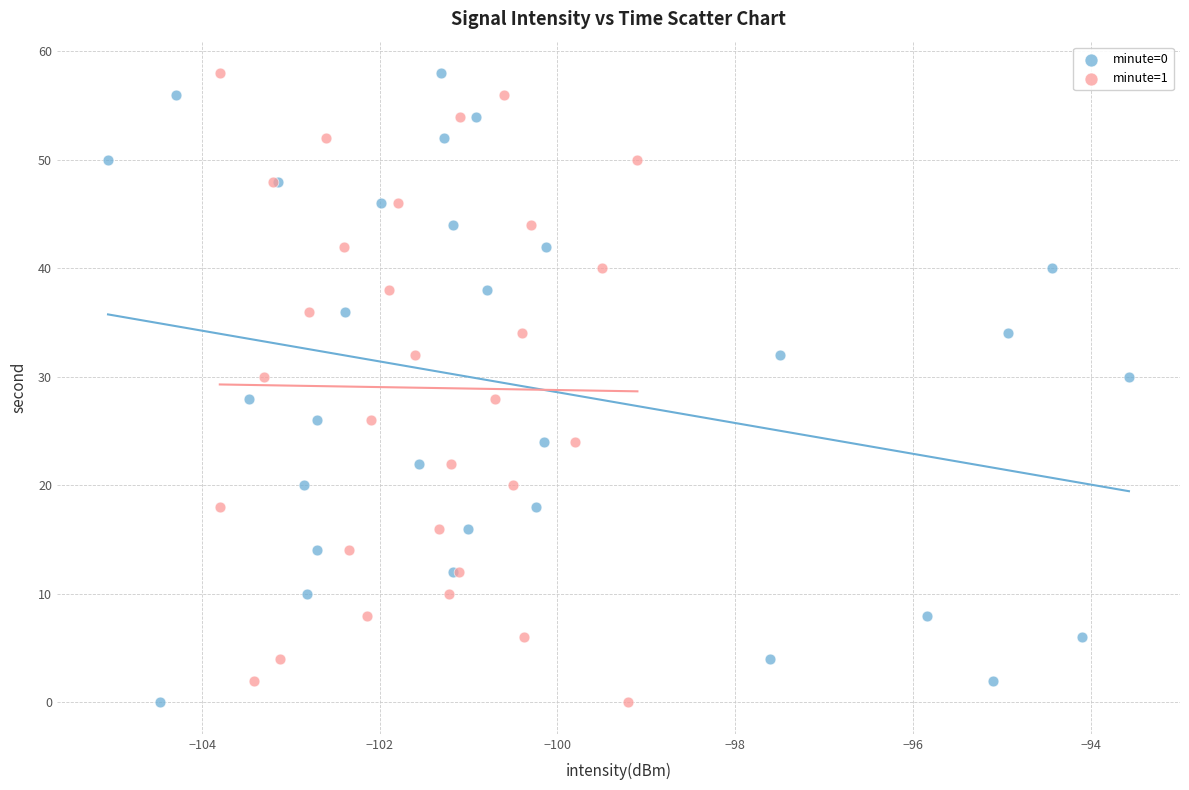

What are all the series names shown in the legend?

minute=0, minute=1